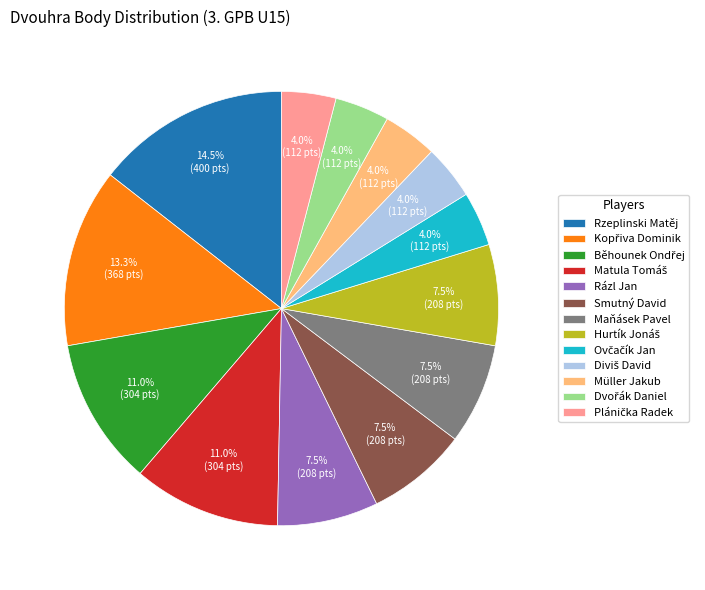

What is the largest slice in the pie chart?

Rzeplinski Matěj